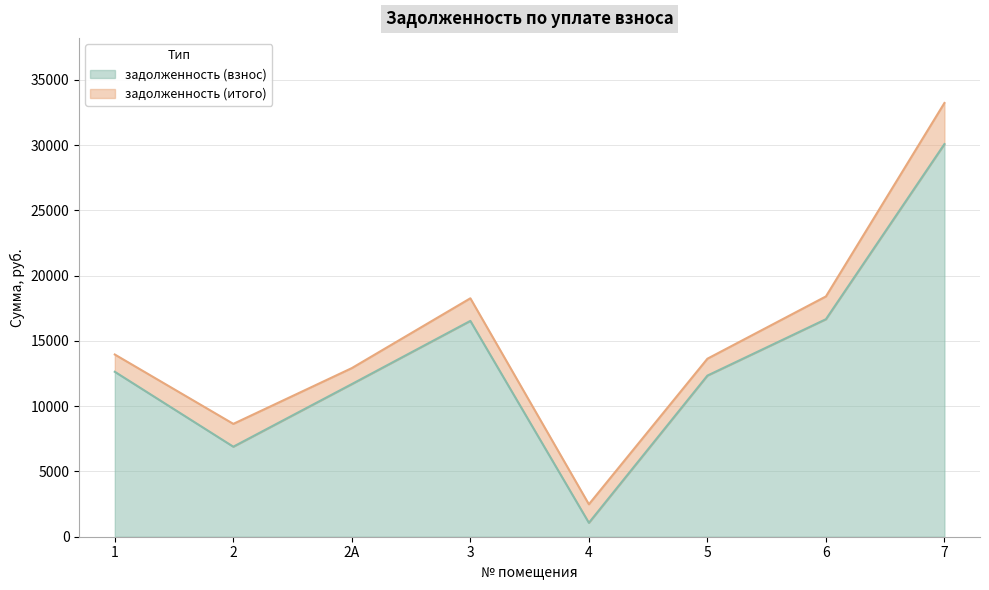

List the series in order of their overall mean, lowest first.

задолженность (взнос), задолженность (итого)